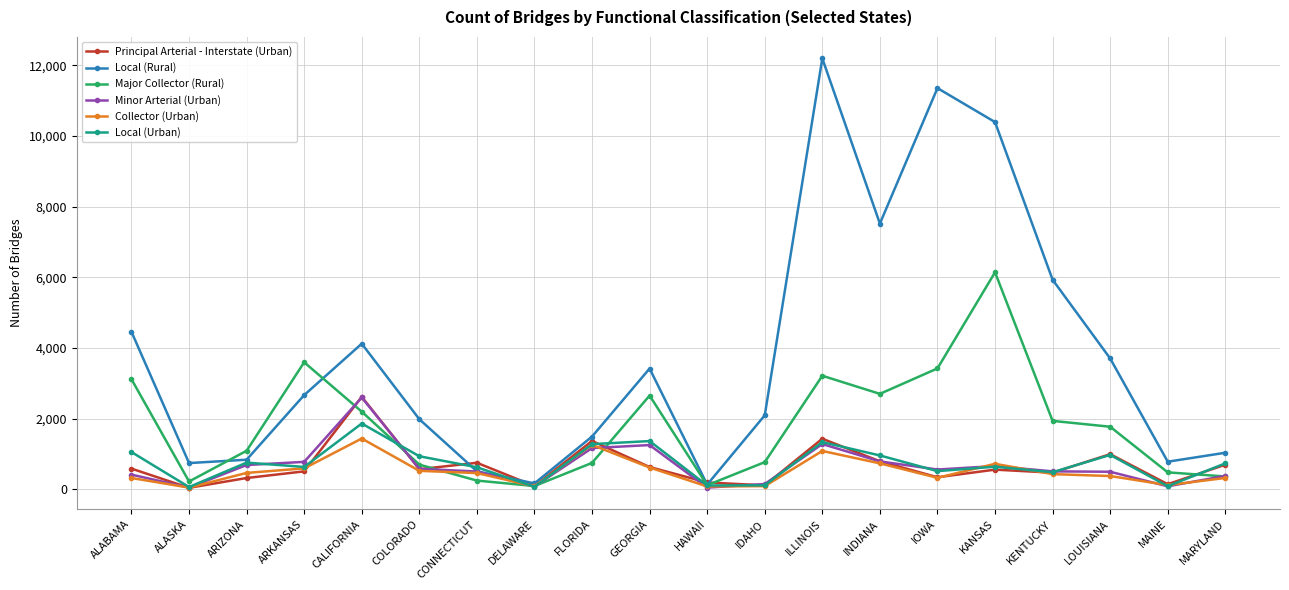

After their last crossing, which series has the higher values: Minor Arterial (Urban) or Principal Arterial - Interstate (Urban)?

Principal Arterial - Interstate (Urban)